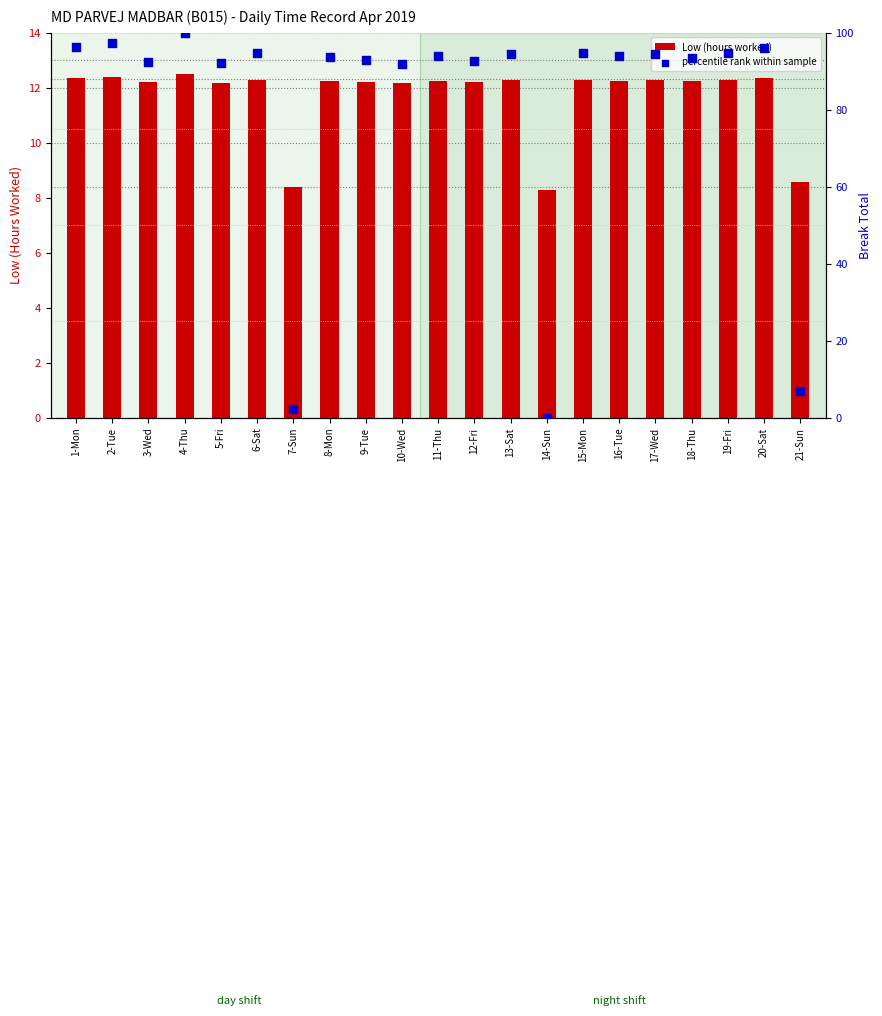

Which series has the largest Y range (max minus min)?

percentile rank within sample